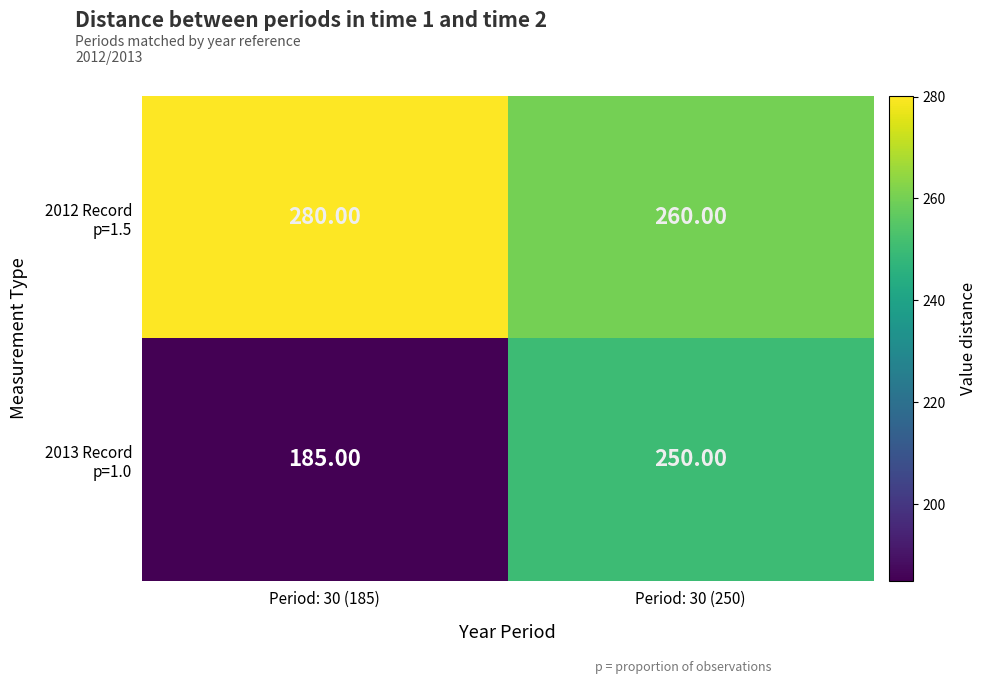

What is the total value across all series at Period: 30 (250)?

510